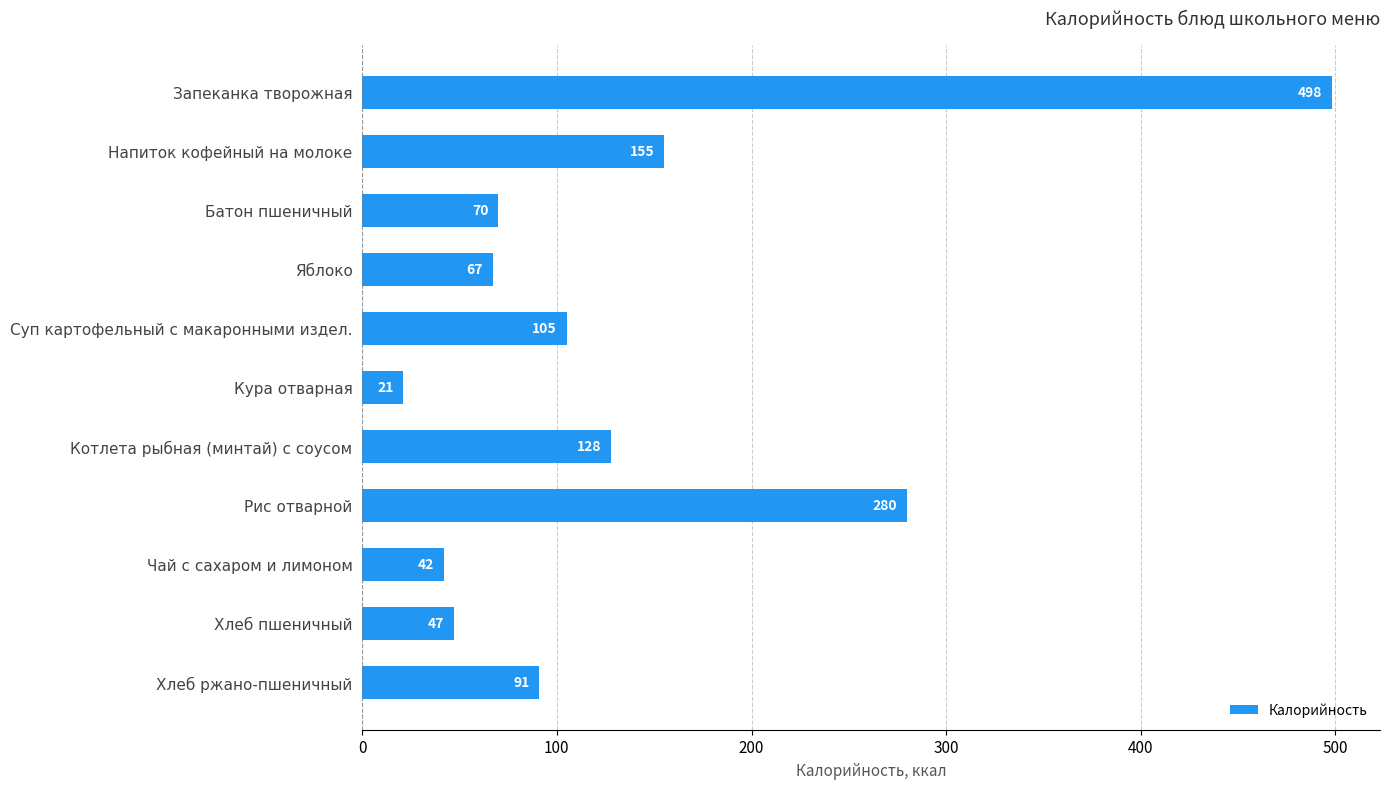

List the labels in order of value, largest first.

Запеканка творожная, Рис отварной, Напиток кофейный на молоке, Котлета рыбная (минтай) с соусом, Суп картофельный с макаронными издел., Хлеб ржано-пшеничный, Батон пшеничный, Яблоко, Хлеб пшеничный, Чай с сахаром и лимоном, Кура отварная